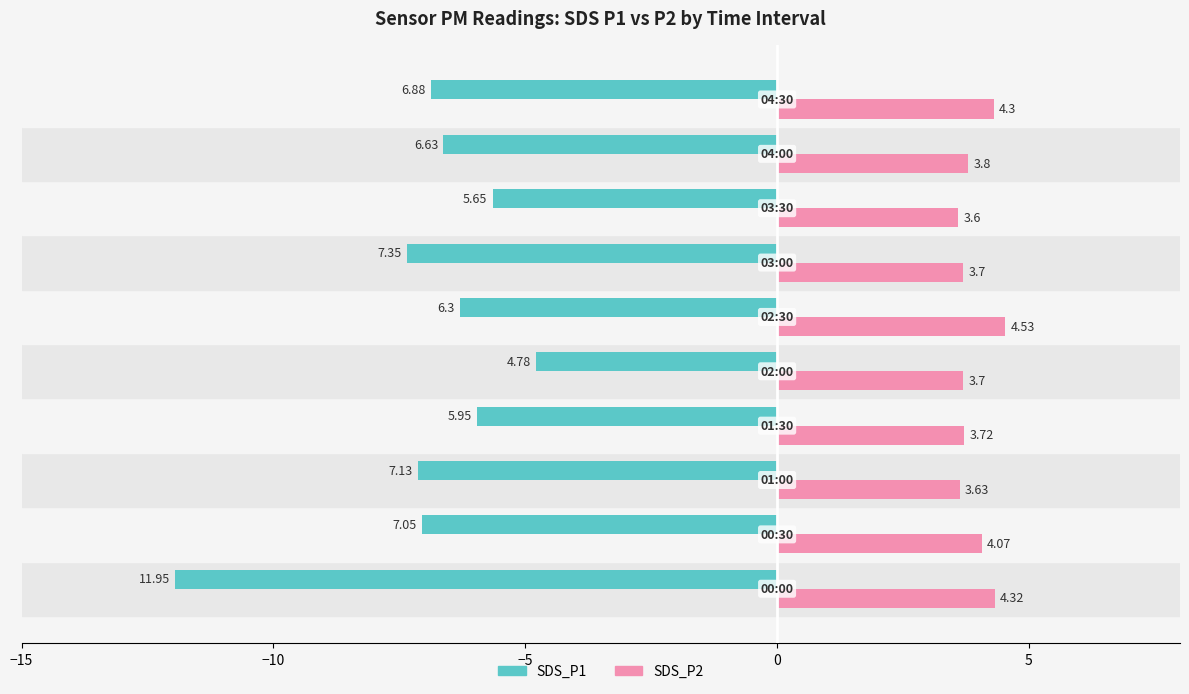

Which series has the largest range (max minus min)?

SDS_P1